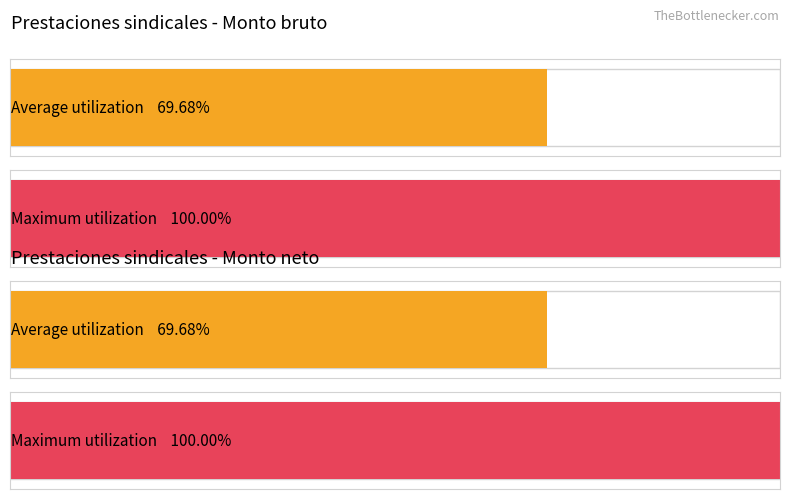

Is it true that Monto neto equals 2302.3 at 569673?

False